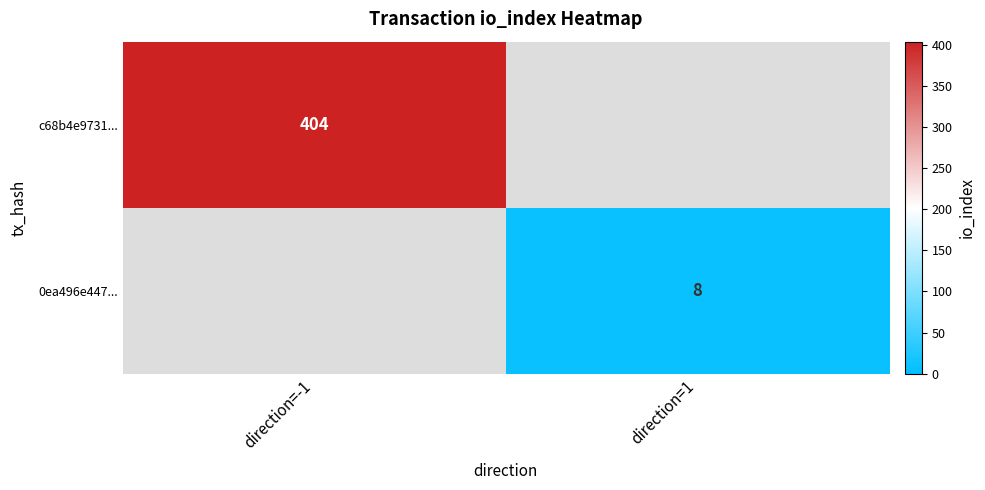

The 0ea496e447... series shows 8 at direction=1. True or false?

True